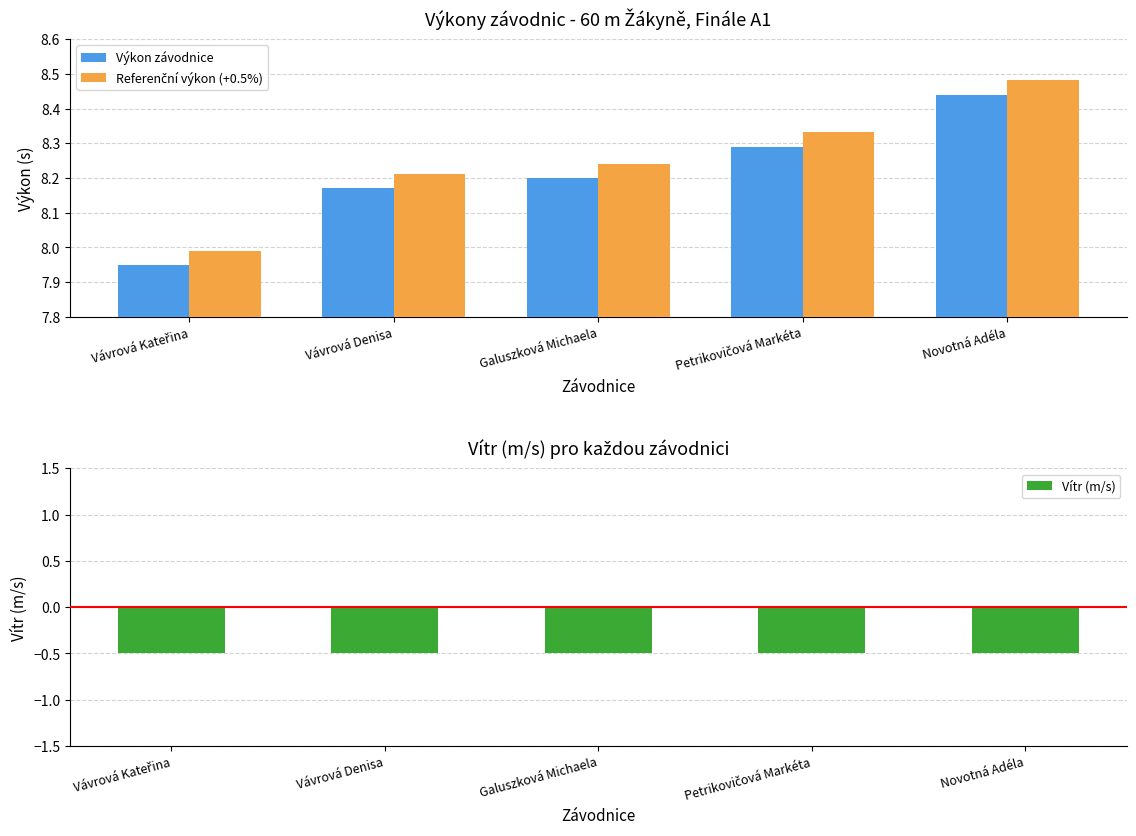

What is the average value of the Vítr (m/s) series?

-0.5